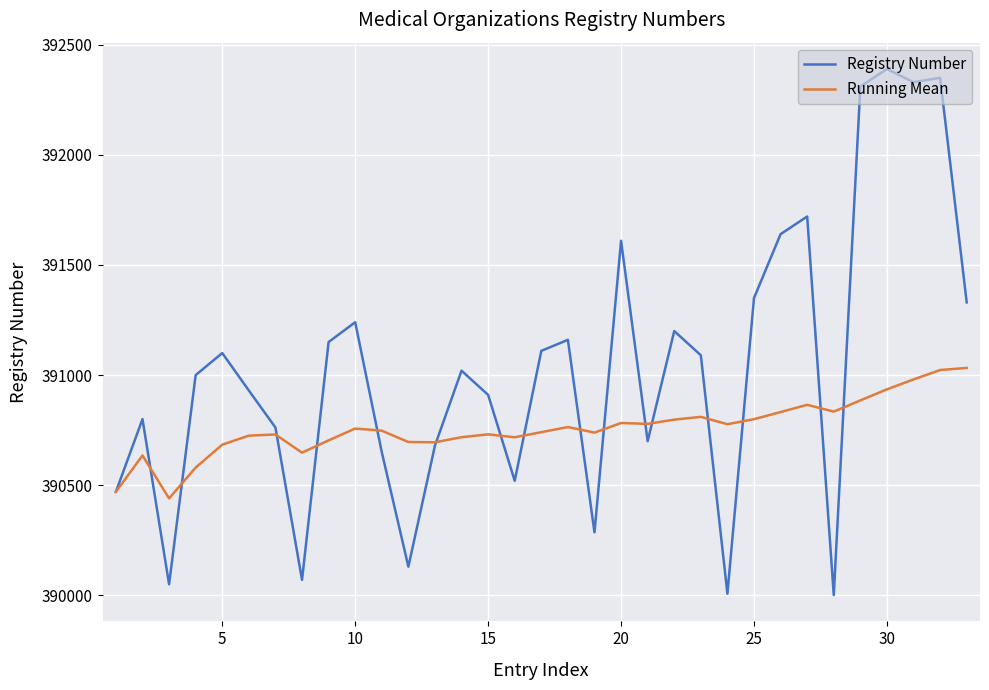

What is the minimum value shown in the chart?

390001.0